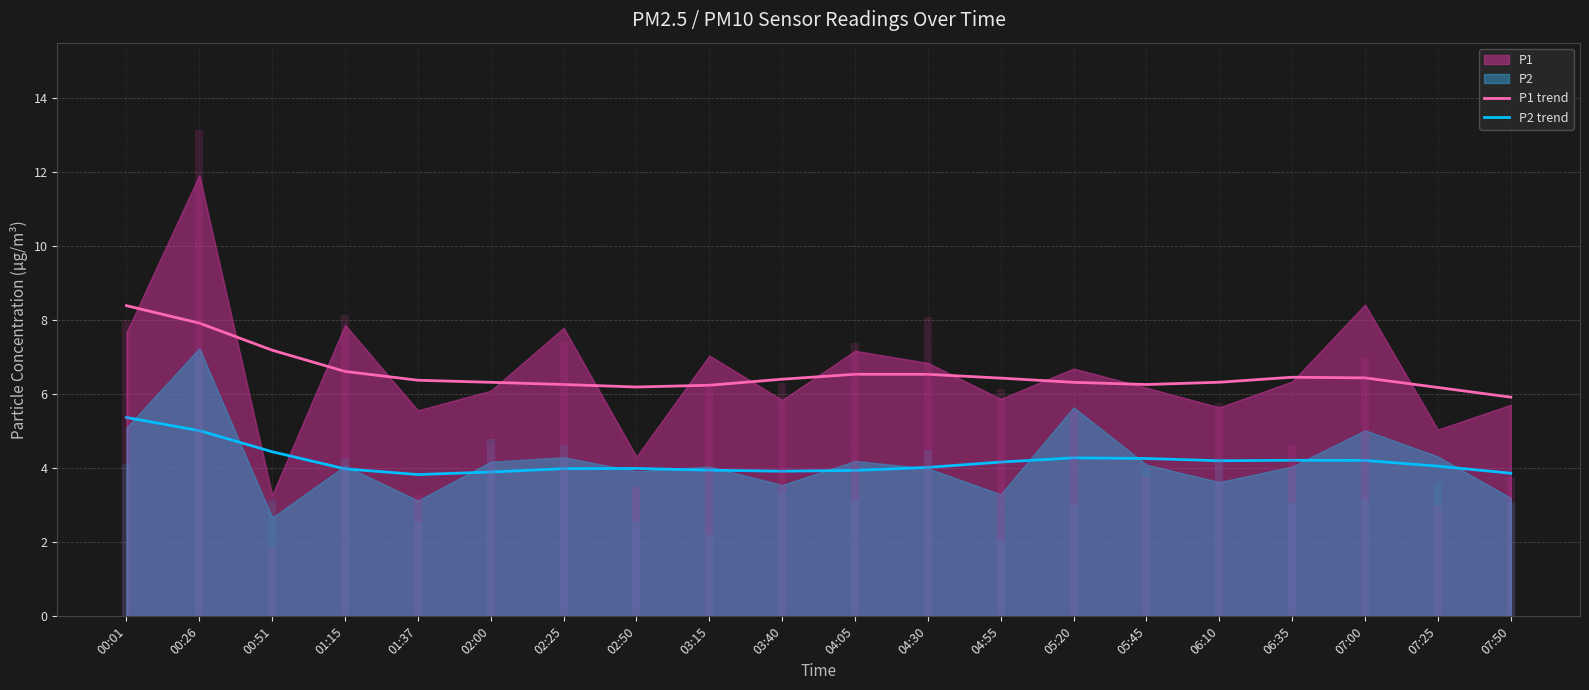

What is the sum of all P2 trend values?

83.7